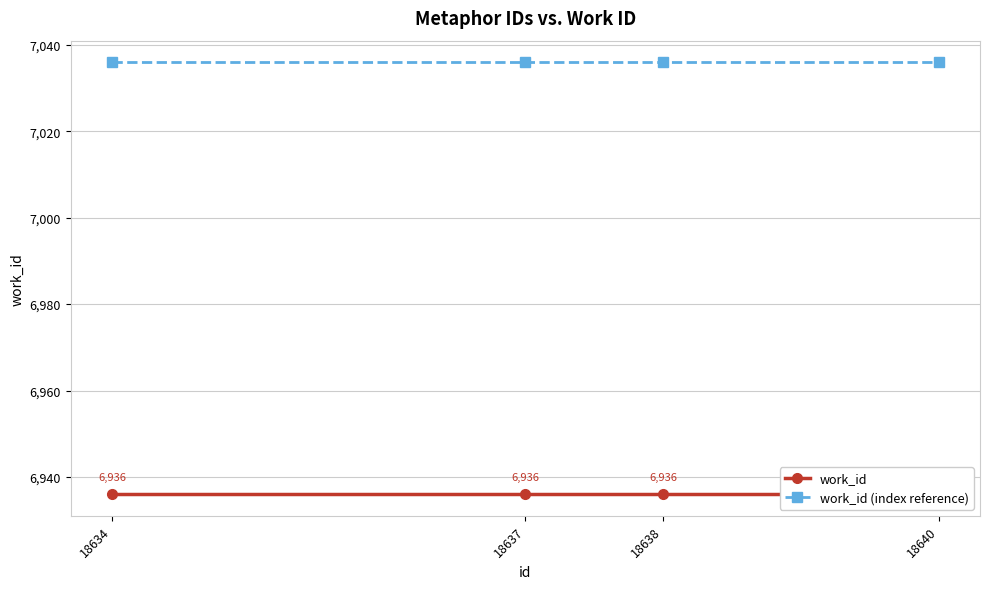

Between 18637 and 18640, which series saw the biggest shift?

work_id